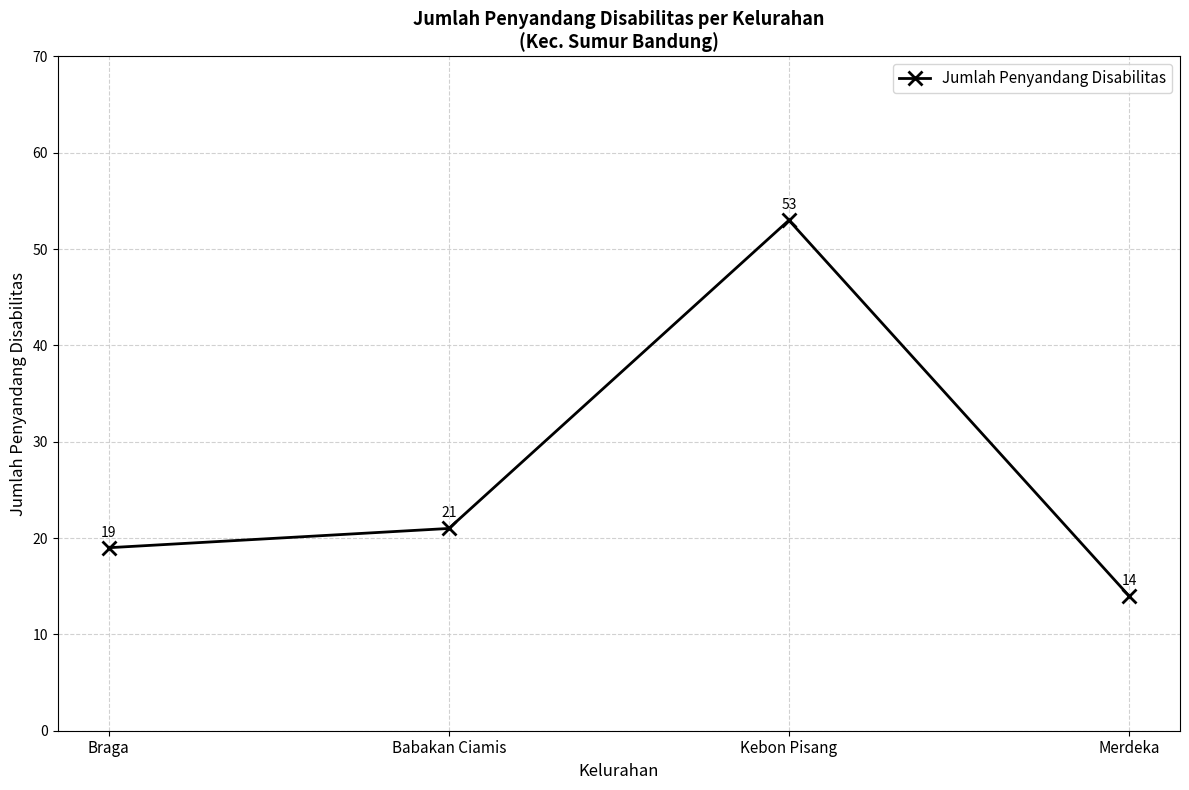

Reading left to right, what are all the values shown in this chart?

Braga=19	Babakan Ciamis=21	Kebon Pisang=53	Merdeka=14